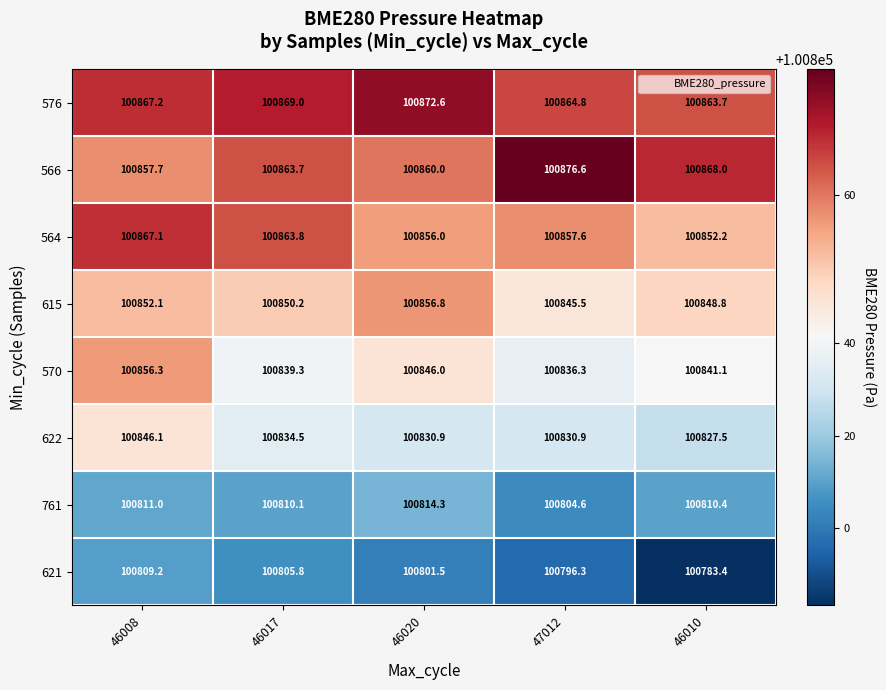

Which series changed the most between 46017 and 46010?

621